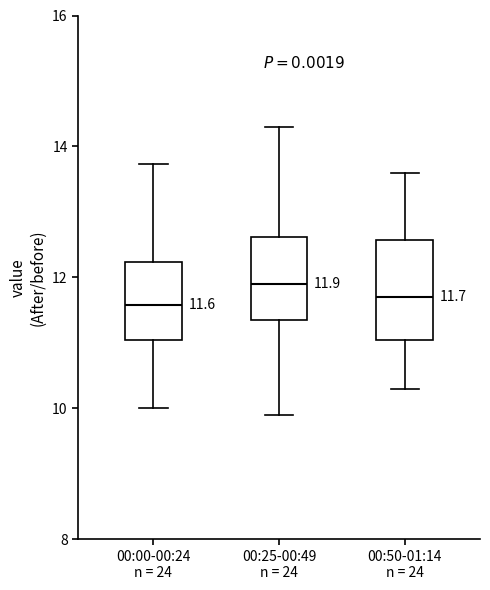

Comparing the boxes themselves (not the whiskers), which one is the tallest?

00:50-01:14 n = 24